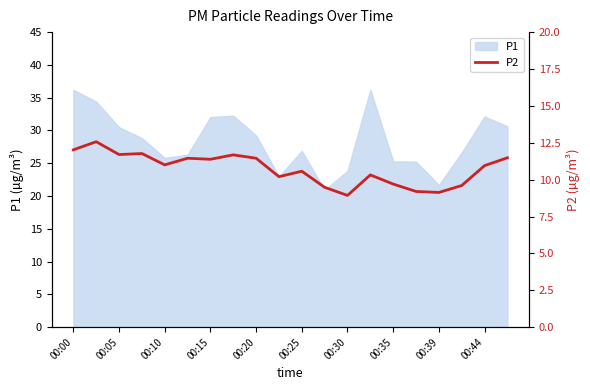

Where does the P1 series first go above 28?

00:00